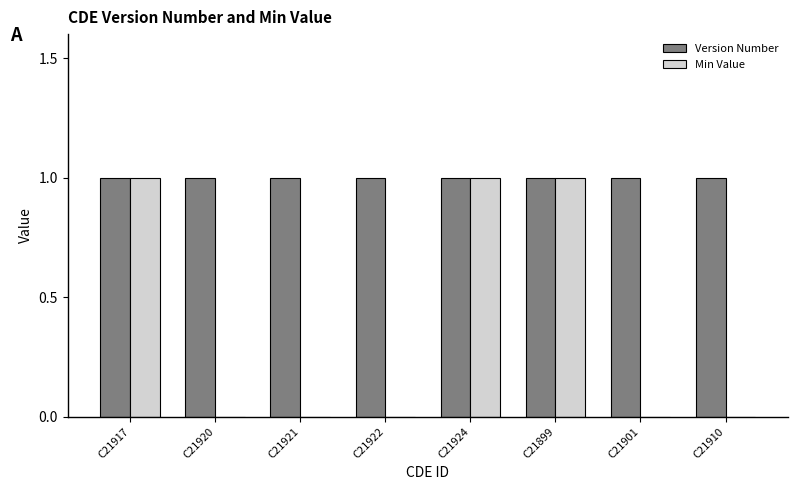

Which series has the largest total across all categories?

Version Number